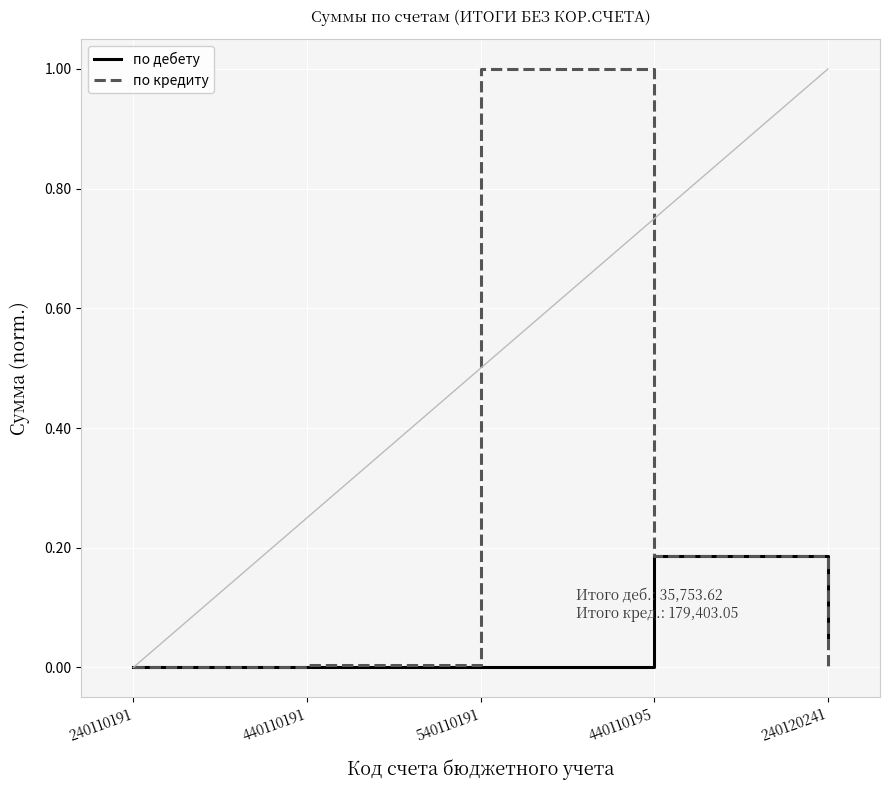

The value of по дебету at 440110191 is -0.1. True or false?

False